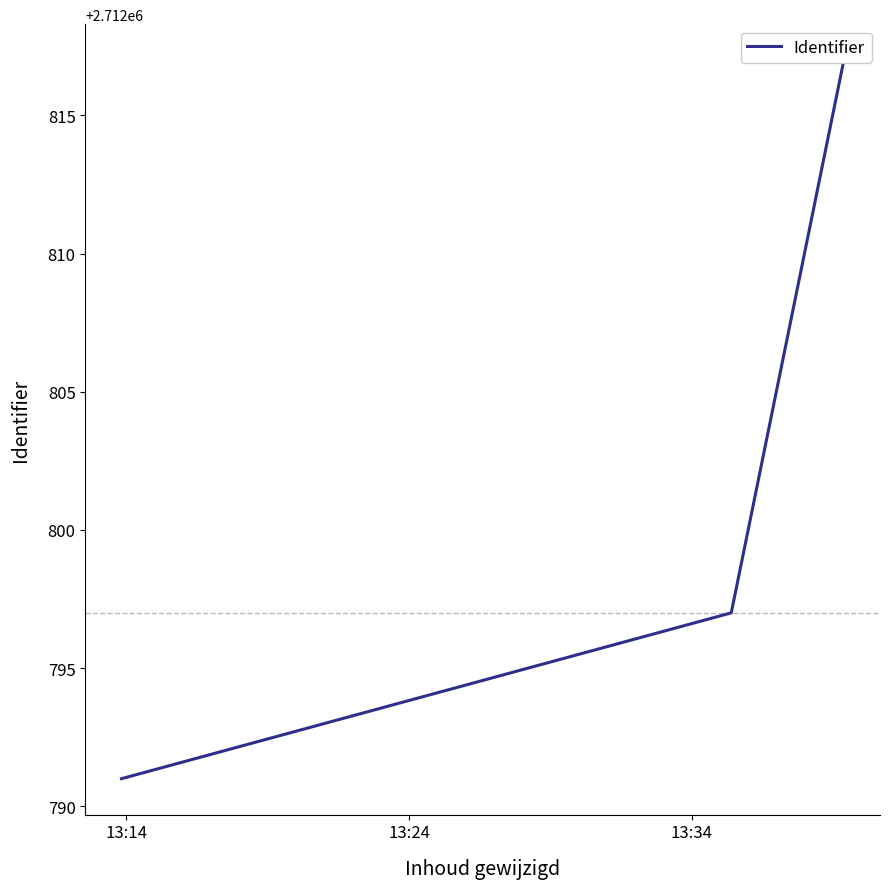

Is it true that the value at 13:14 is 1880013?

False